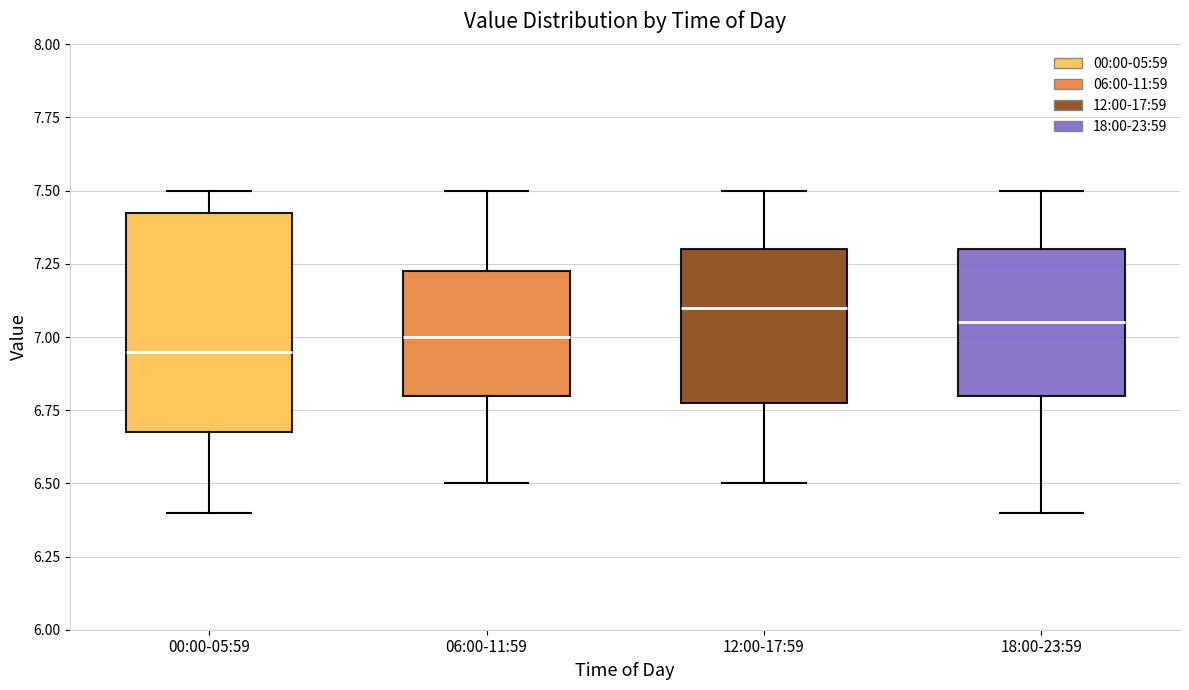

Comparing the boxes themselves (not the whiskers), which one is the tallest?

00:00-05:59